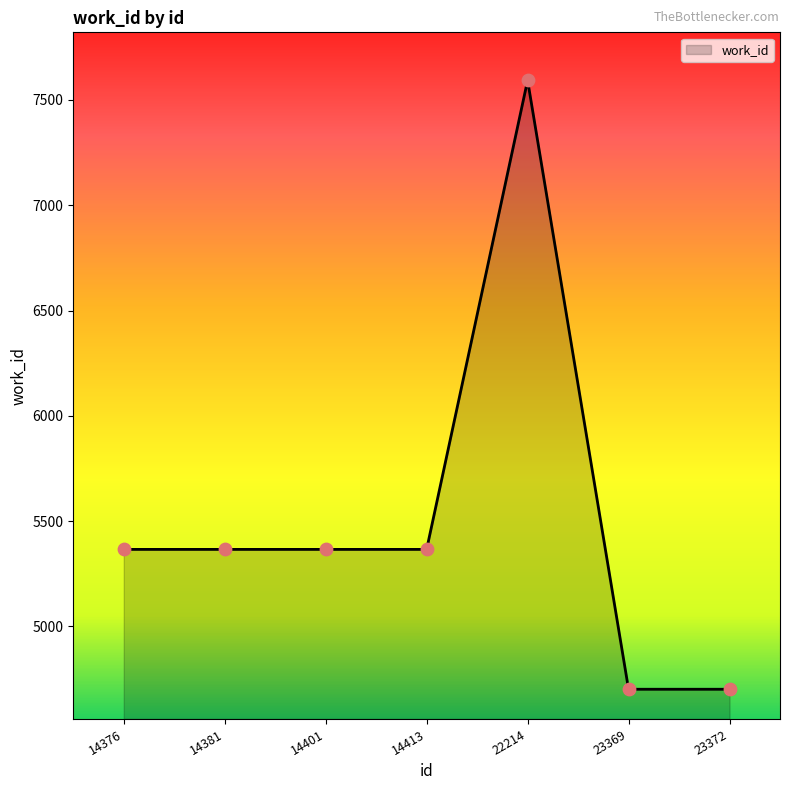

Between 14376 and 23369, which is larger?

14376